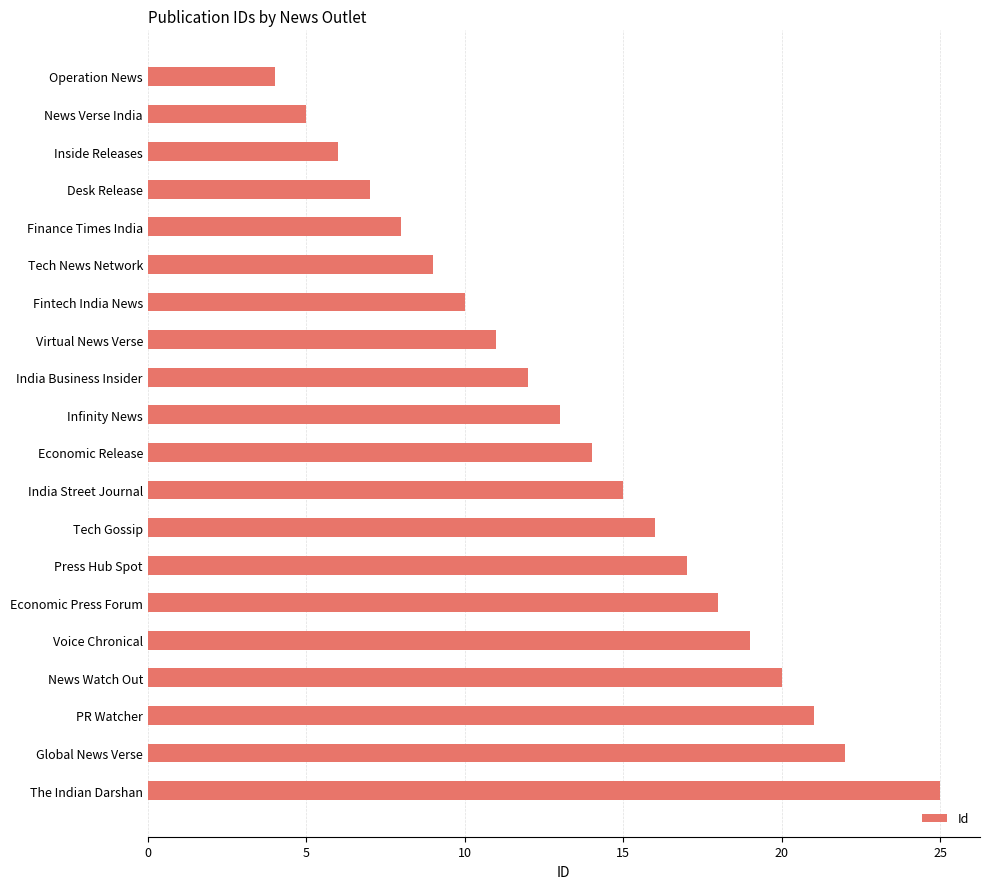

Count the number of categories in the chart.

20